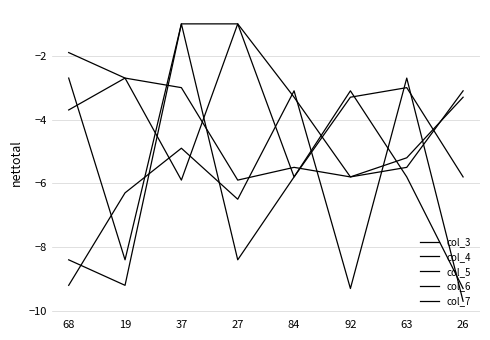

Reading left to right, what are all the values shown in this chart?

col_3: -1.9	-2.7	-3.0	-5.9	-5.5	-5.8	-5.2	-3.3
col_4: -3.7	-2.7	-5.9	-1.0	-5.8	-3.3	-3.0	-5.8
col_5: -2.7	-8.4	-1.0	-1.0	-3.3	-5.8	-5.5	-3.1
col_6: -8.4	-9.2	-1.0	-8.4	-5.8	-3.1	-5.8	-9.3
col_7: -9.2	-6.3	-4.9	-6.5	-3.1	-9.3	-2.7	-9.7